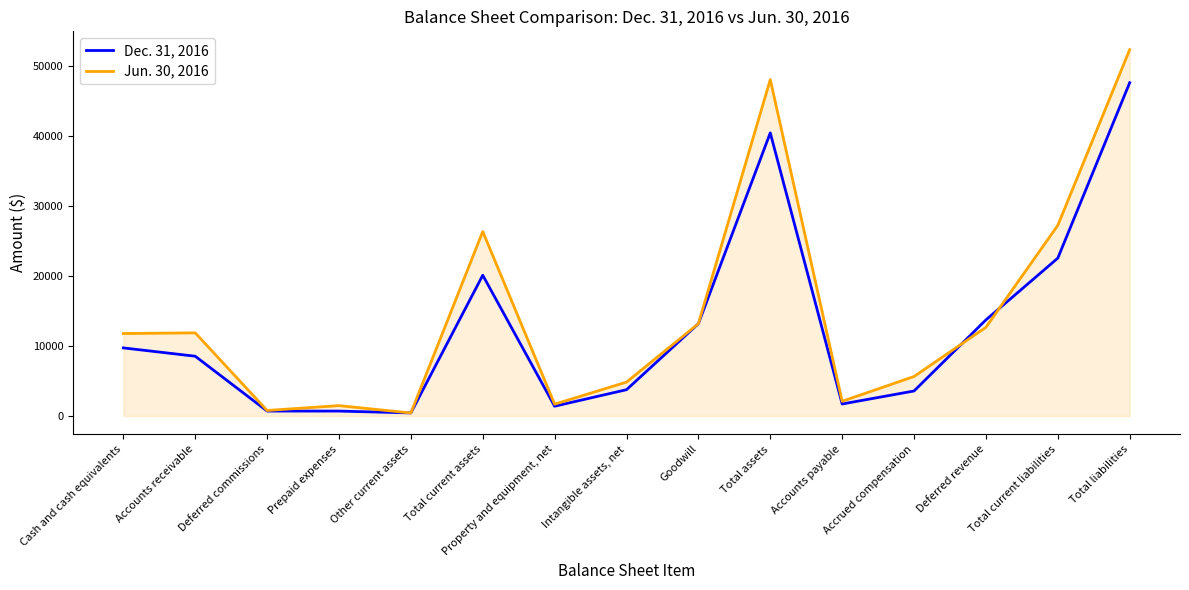

How many lines are shown in the chart?

2